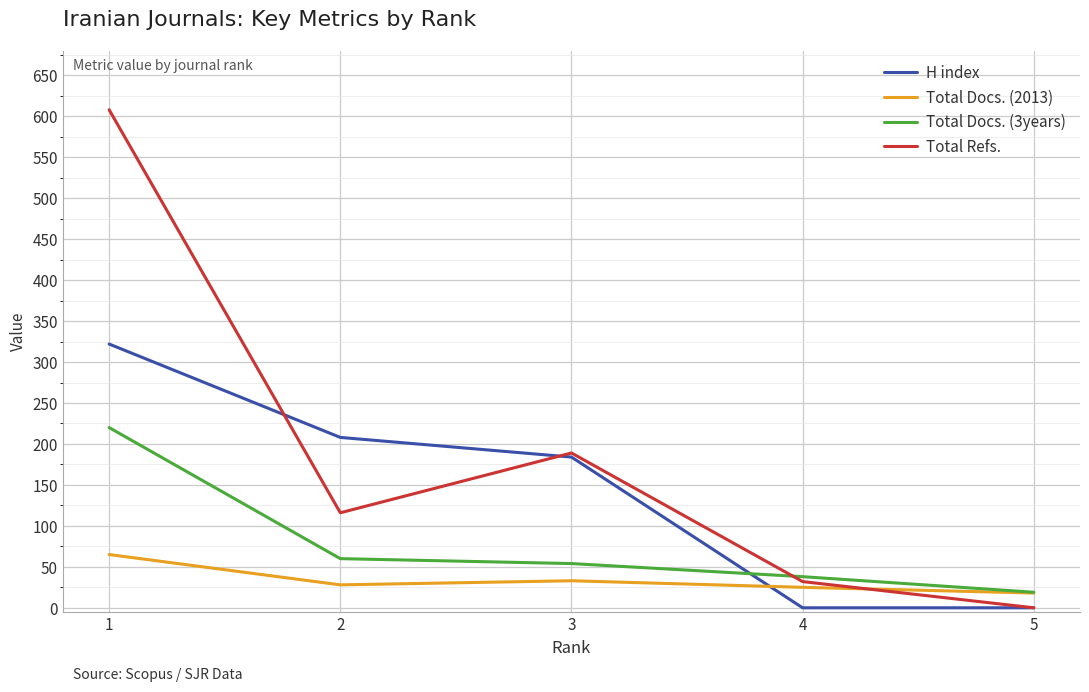

List the series in order of their overall mean, highest first.

Total Refs., H index, Total Docs. (3years), Total Docs. (2013)